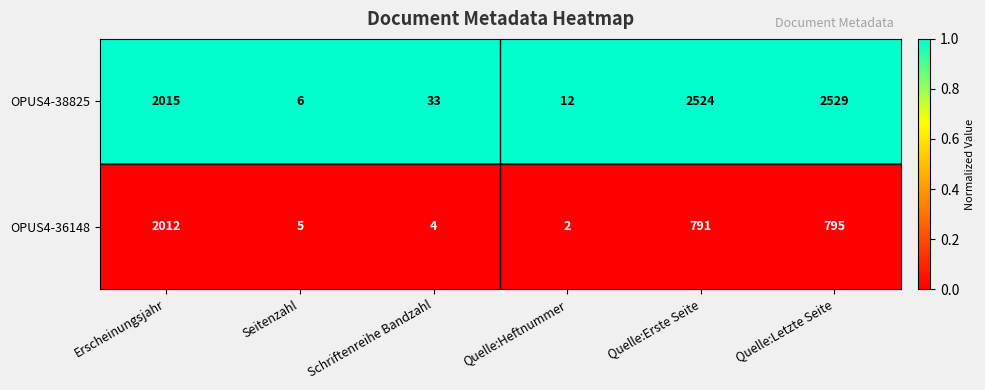

The value of OPUS4-36148 at Schriftenreihe Bandzahl is 2. True or false?

False